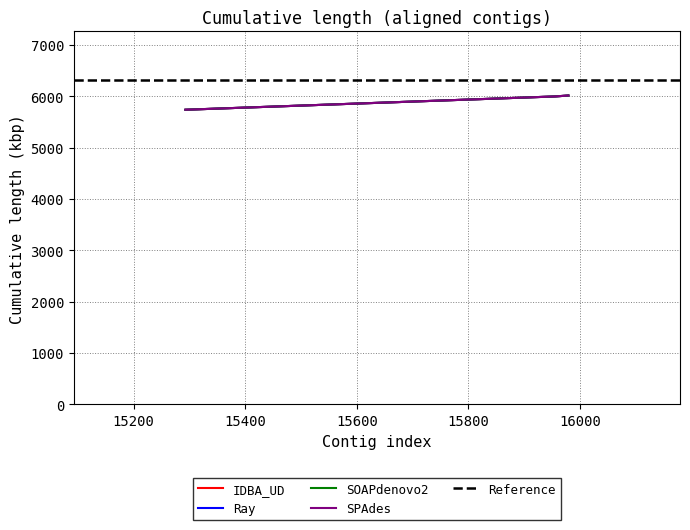

Is it true that the value at 15979 is 3528?

False